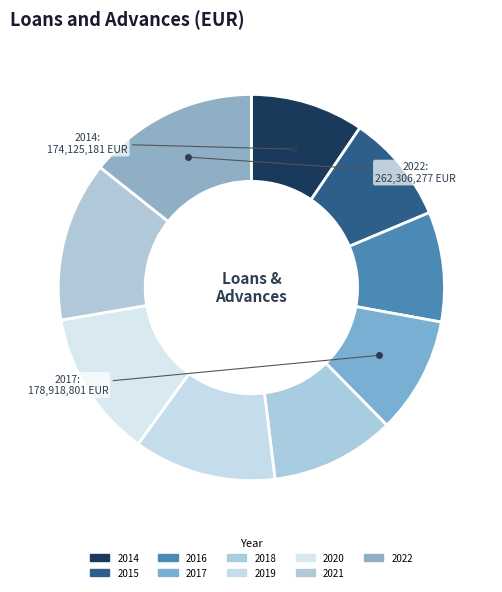

Is the sum of 2022 and 2017 greater than half?

No